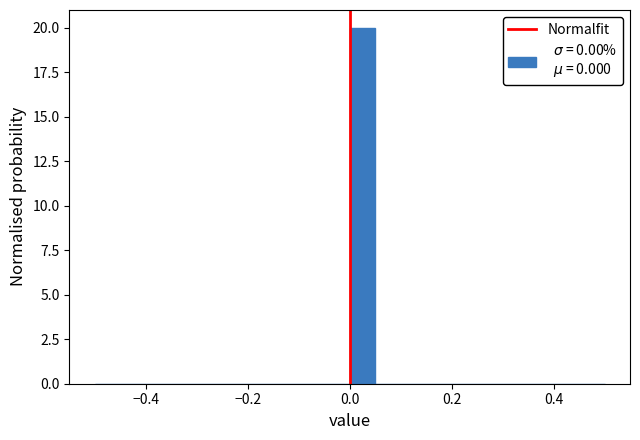

Around what value on the x-axis is the tallest bar? Give the approximate position of its centre, as read against the axis.

0.02